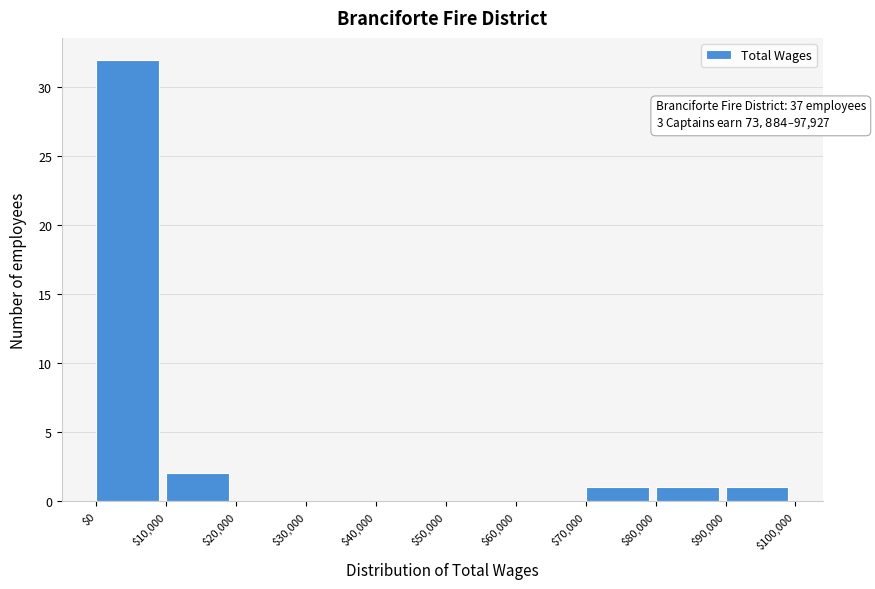

Over which range of the x-axis is the bar tallest?

$0 to $10,000